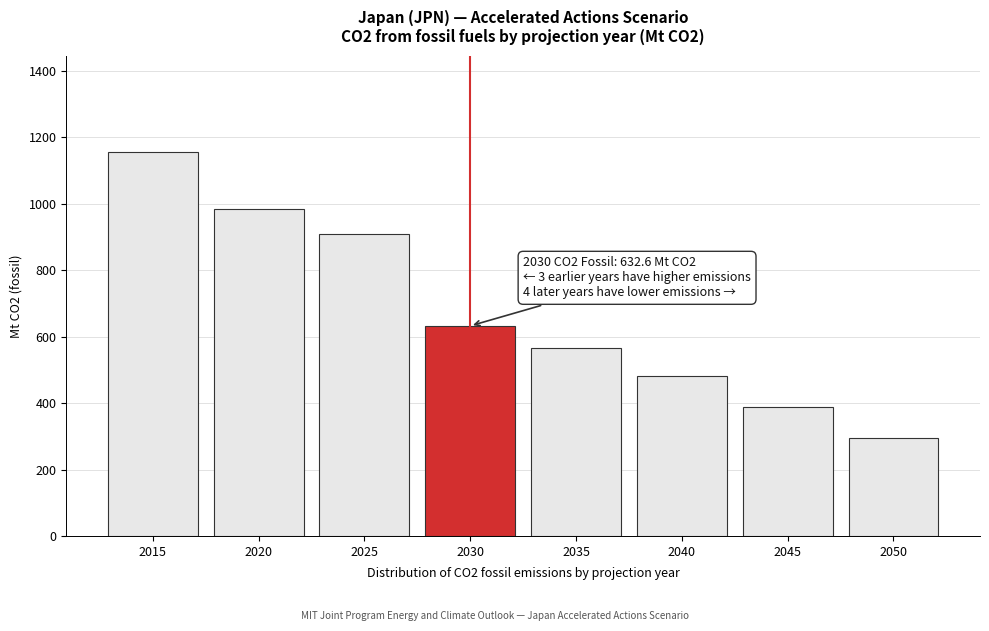

Reading right to left, extract all data points from this chart.

294.0	389.5	481.7	564.8	632.6	910.3	984.7	1156.8